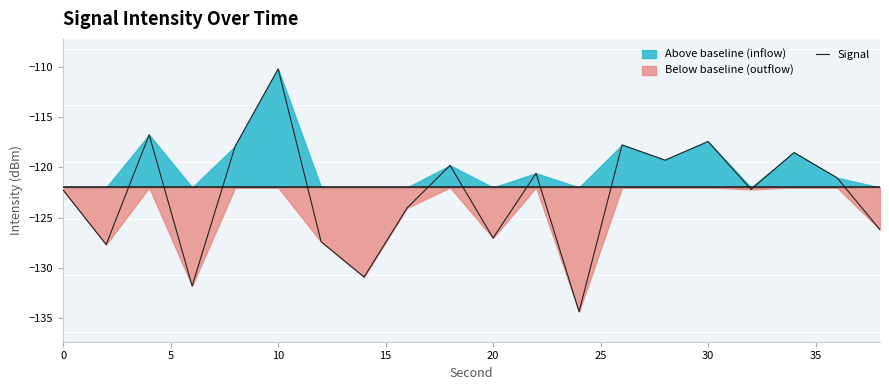

At which label does Signal reach its peak?

10